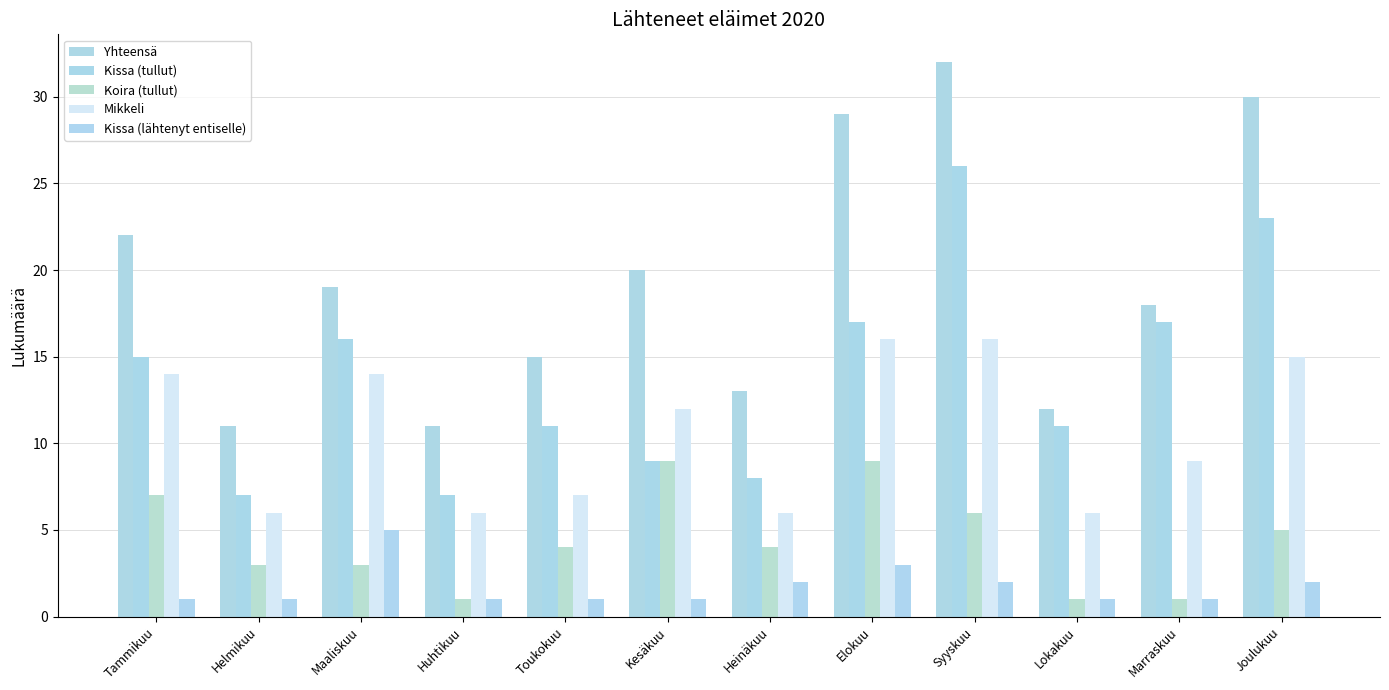

What is the label of the 8th bar from the right?

Toukokuu